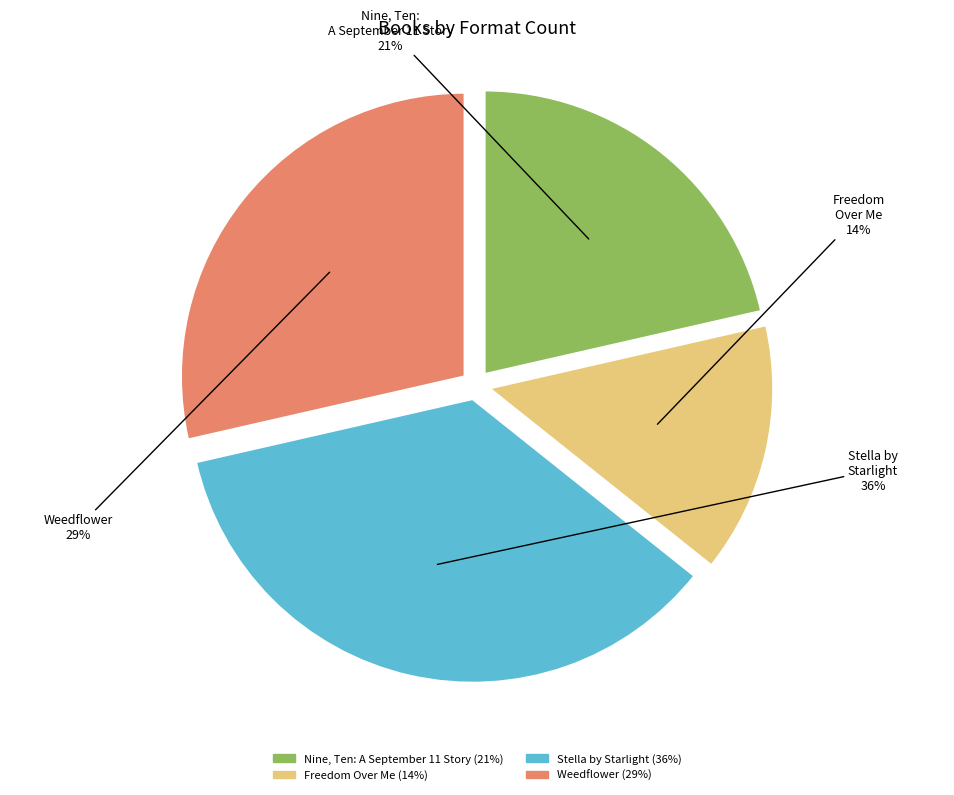

To the nearest percent, what is the combined percentage of Nine, Ten: A September 11 Story and Stella by Starlight?

57%